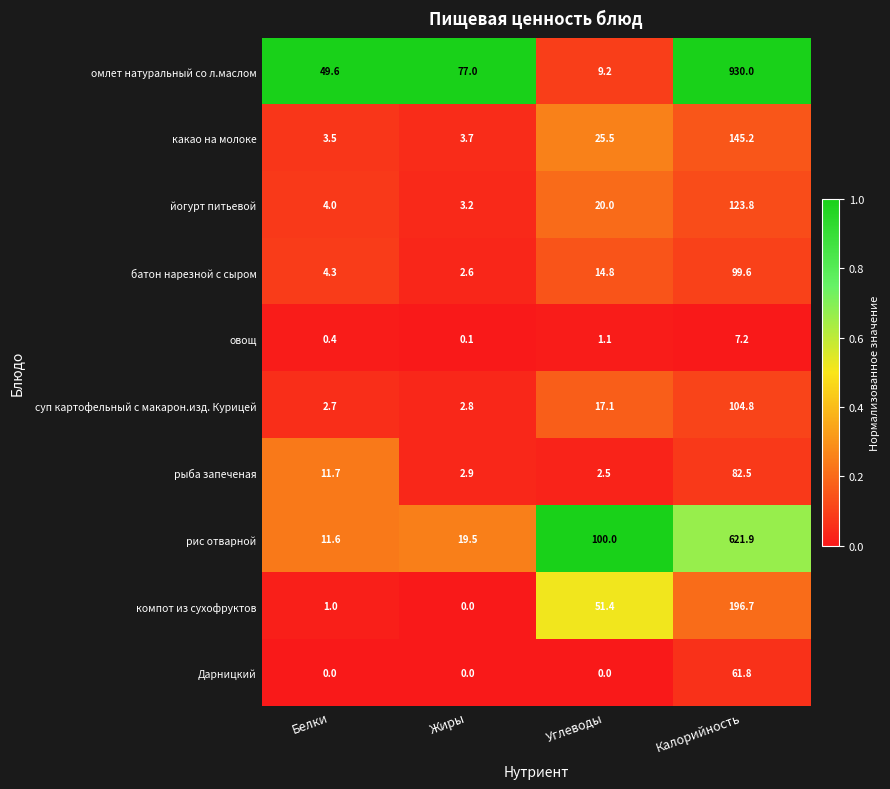

What is the difference between the maximum and minimum values in the рис отварной series?

610.3